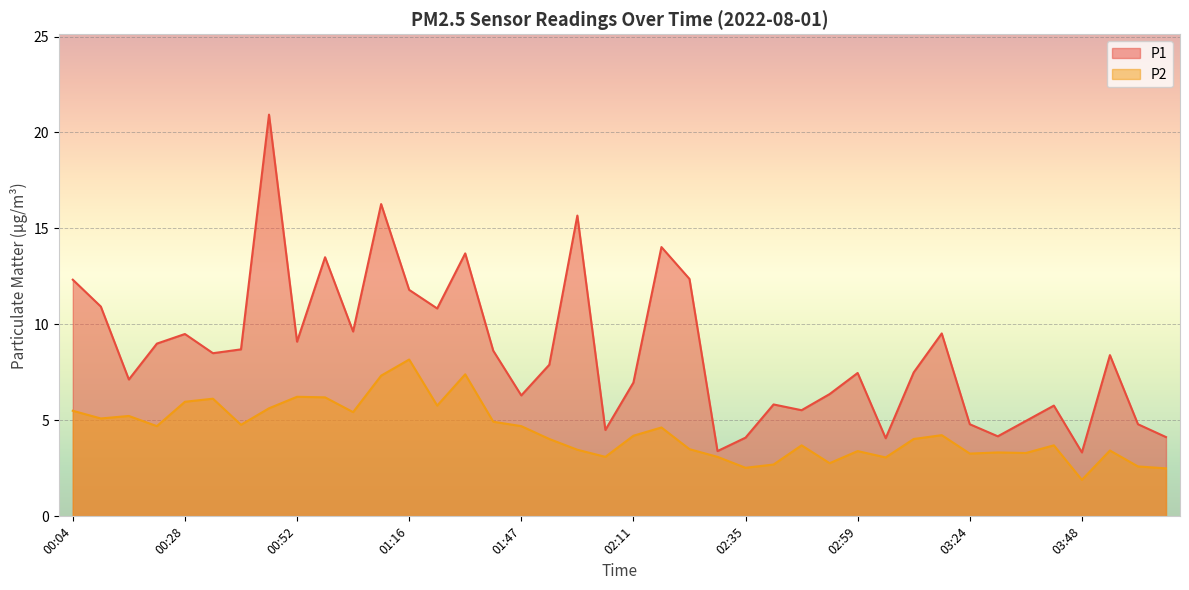

The P2 series shows 6.1 at 00:34. True or false?

True